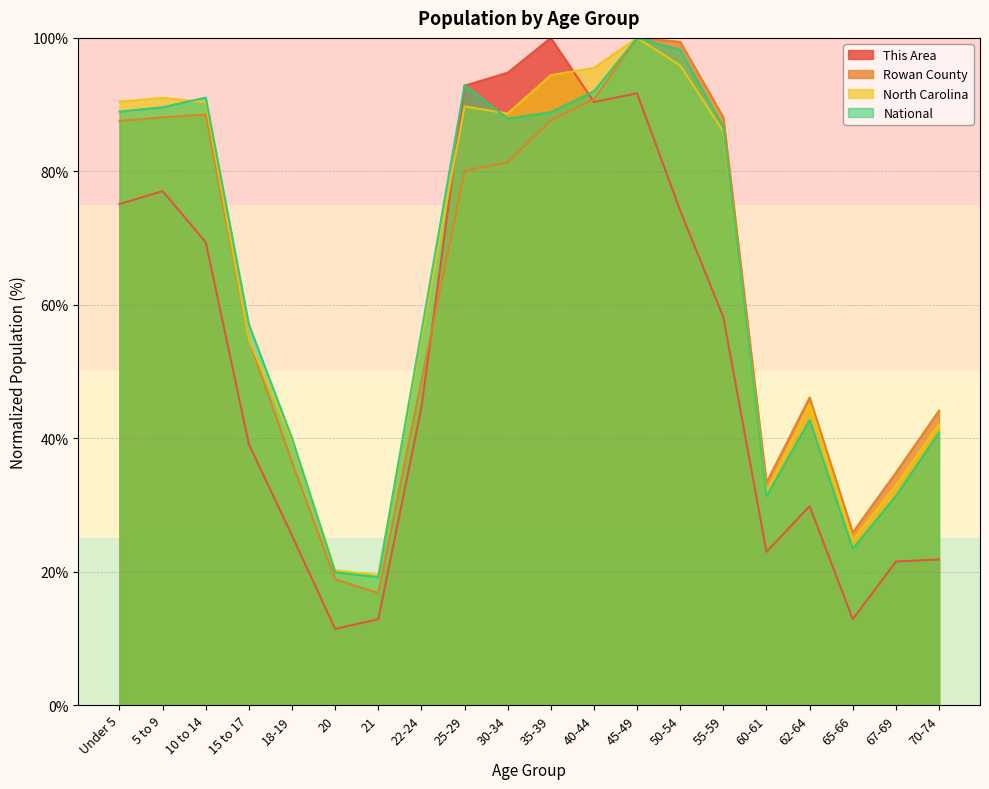

Where is the first local maximum for Rowan County?

10 to 14